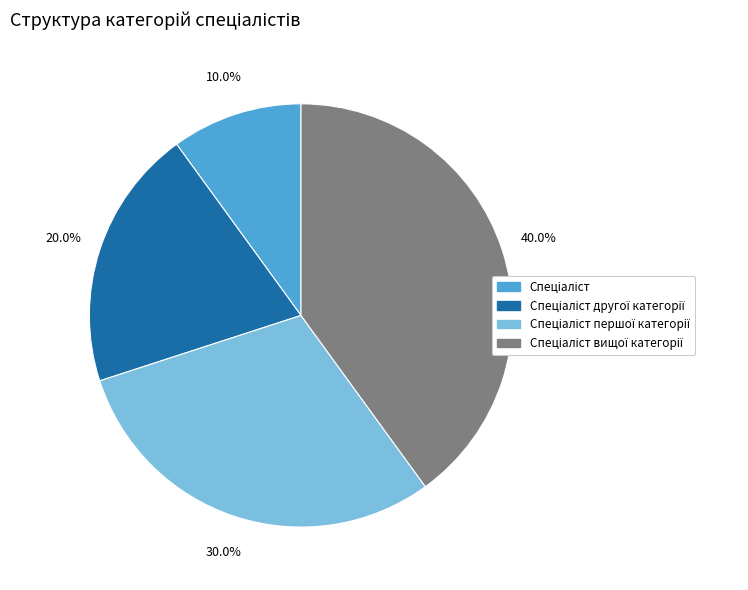

To the nearest percent, what is the average slice percentage?

25%